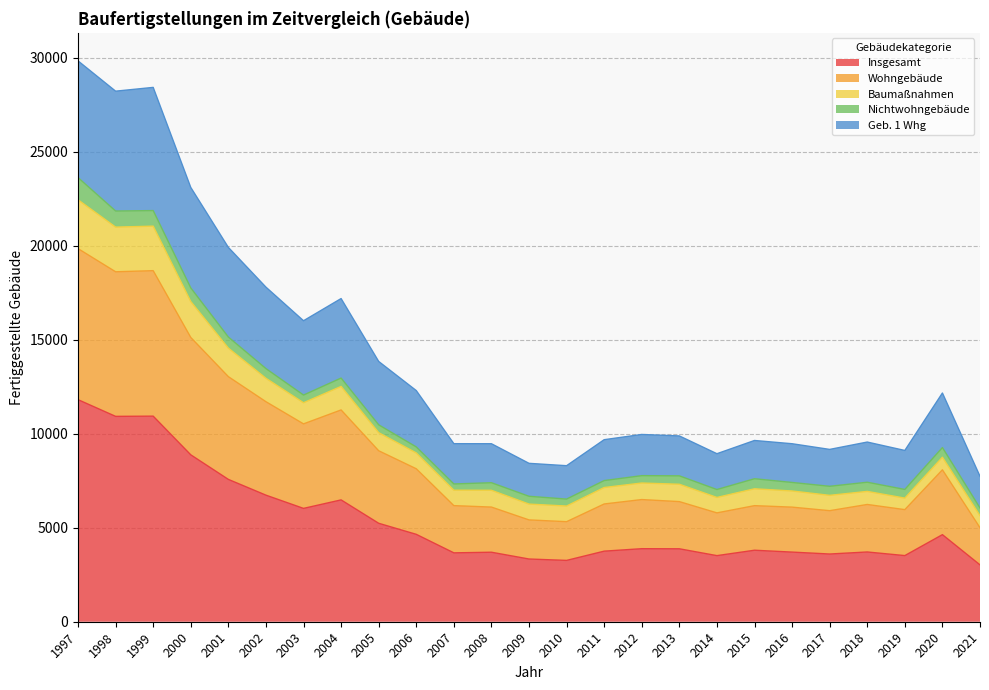

At which label does Wohngebäude reach its peak?

1997